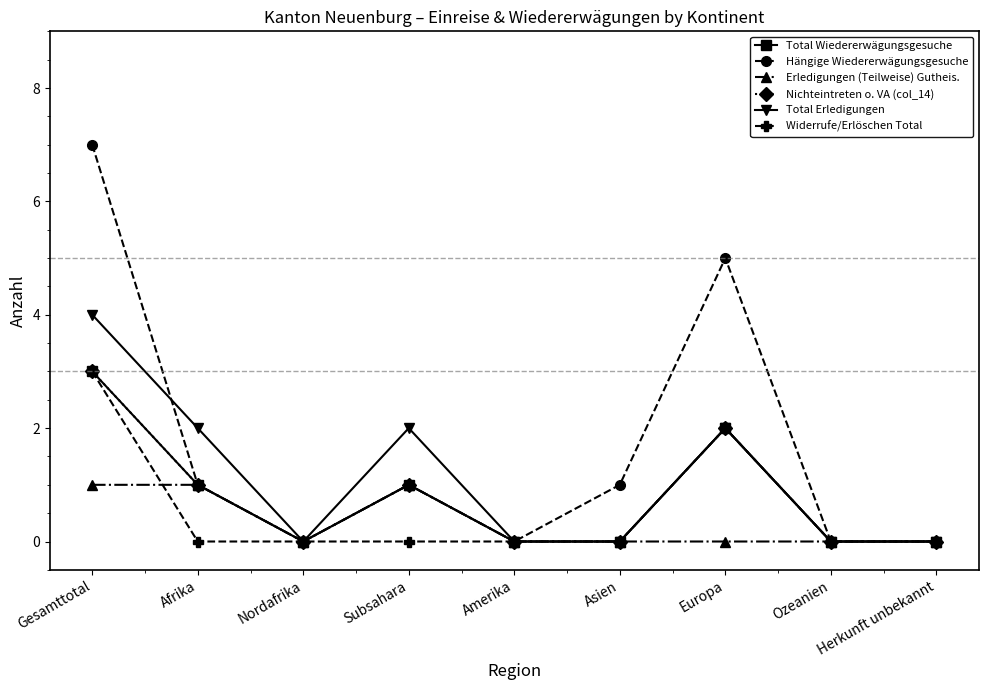

What is the difference between the maximum and minimum values in the Nichteintreten o. VA (col_14) series?

3